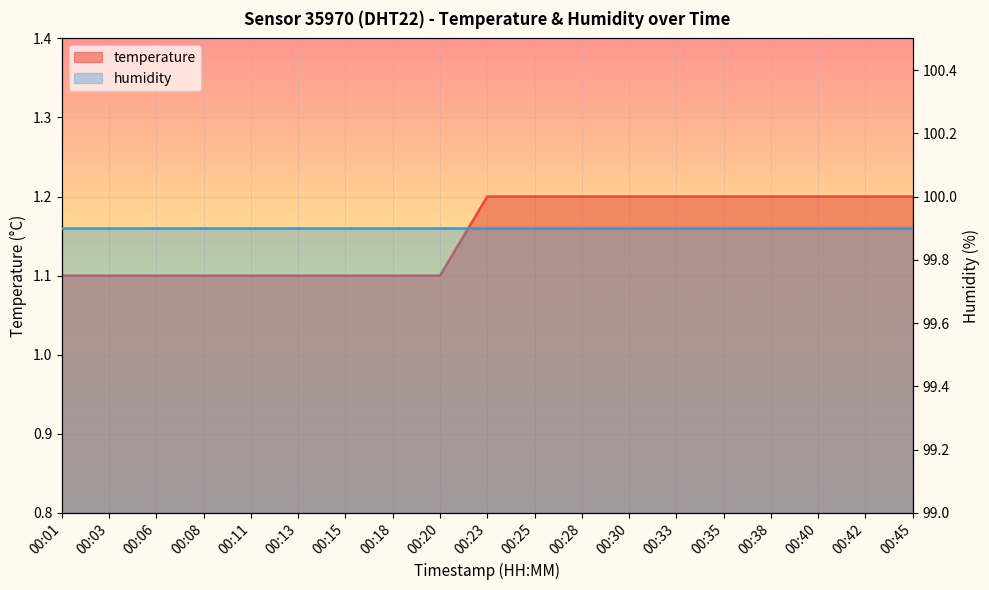

Reading left to right, what are all the values shown in this chart?

00:01=1.1	00:03=1.1	00:06=1.1	00:08=1.1	00:11=1.1	00:13=1.1	00:15=1.1	00:18=1.1	00:20=1.1	00:23=1.2	00:25=1.2	00:28=1.2	00:30=1.2	00:33=1.2	00:35=1.2	00:38=1.2	00:40=1.2	00:42=1.2	00:45=1.2